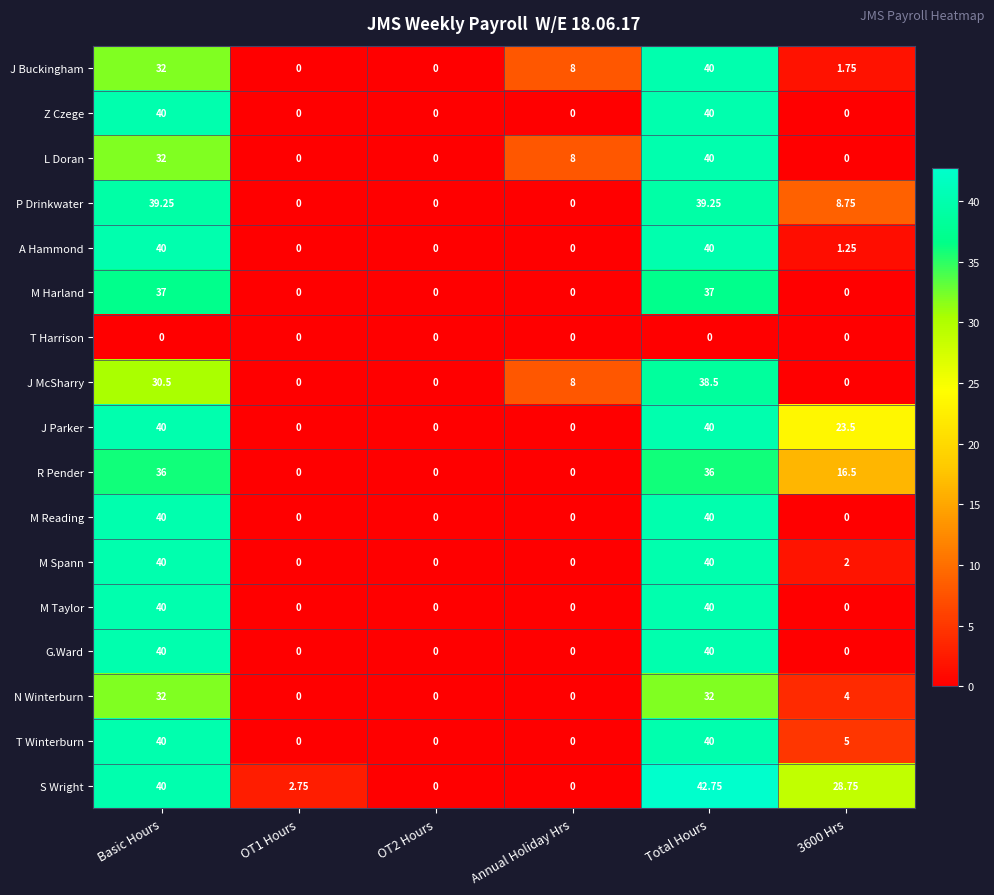

Where does the S Wright series first go above 28?

Basic Hours